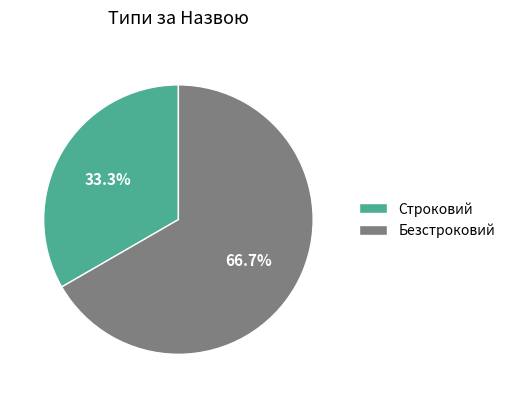

Which slice is the largest?

Безстроковий